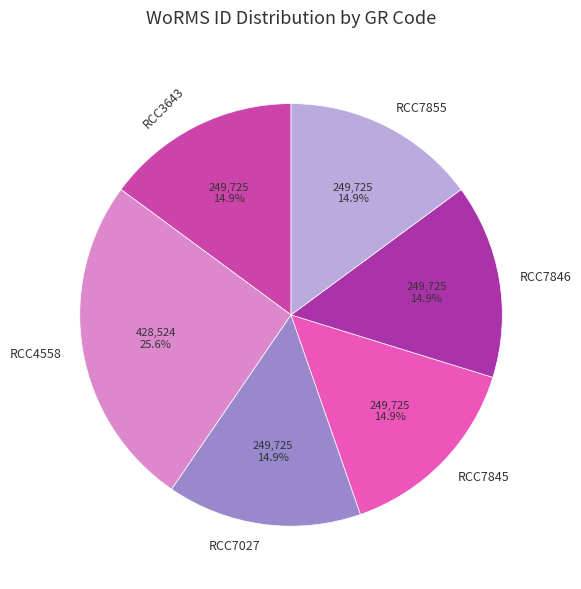

Which category has the biggest portion of the pie?

RCC4558